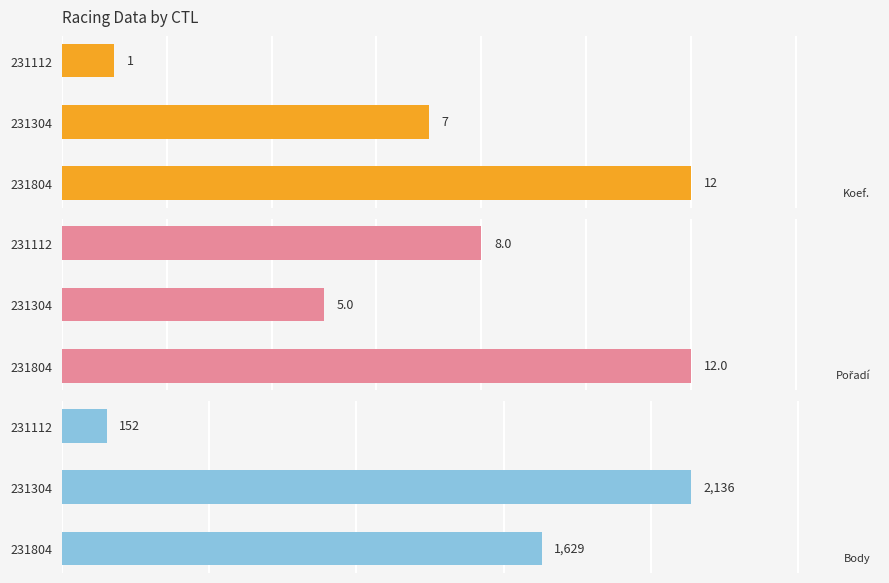

The value of Koef. at 231304 is 10. True or false?

False